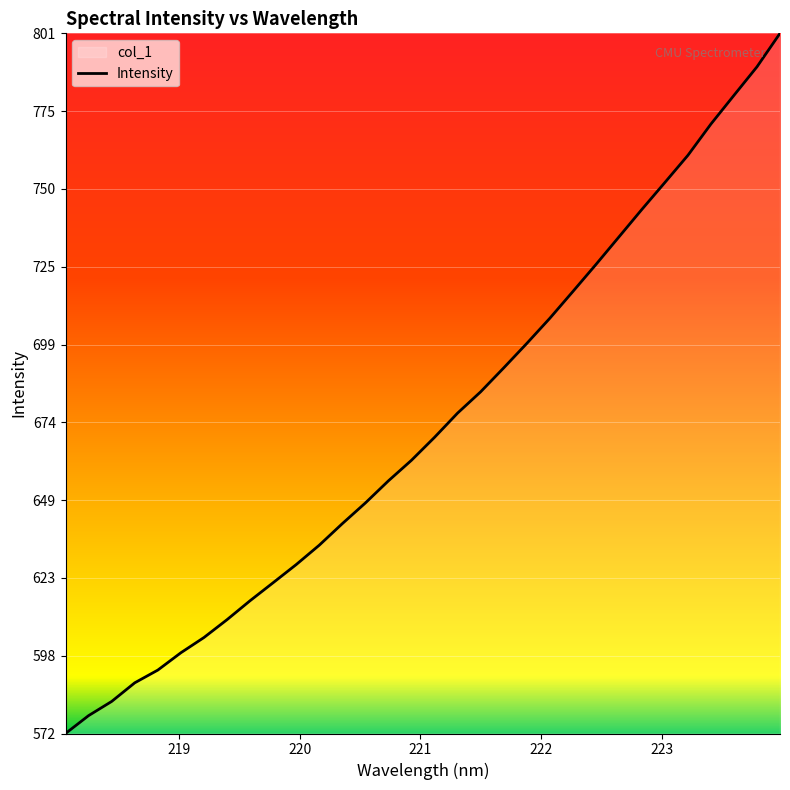

What is the greatest value displayed?

800.7